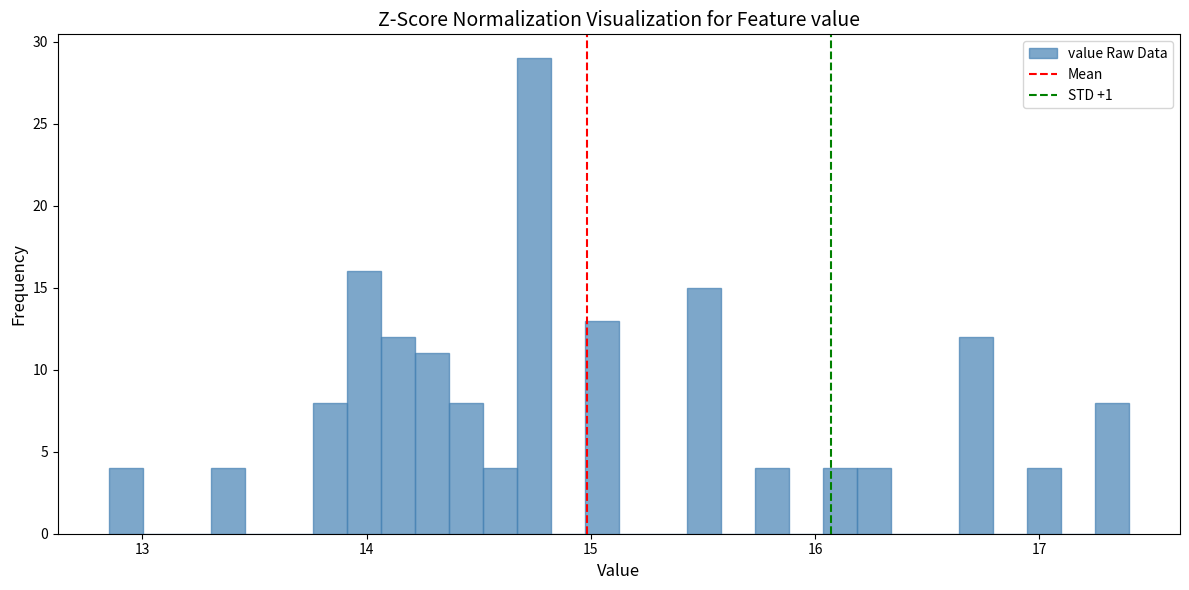

Read against the x-axis, roughly where is the centre of the tallest bar?

14.7